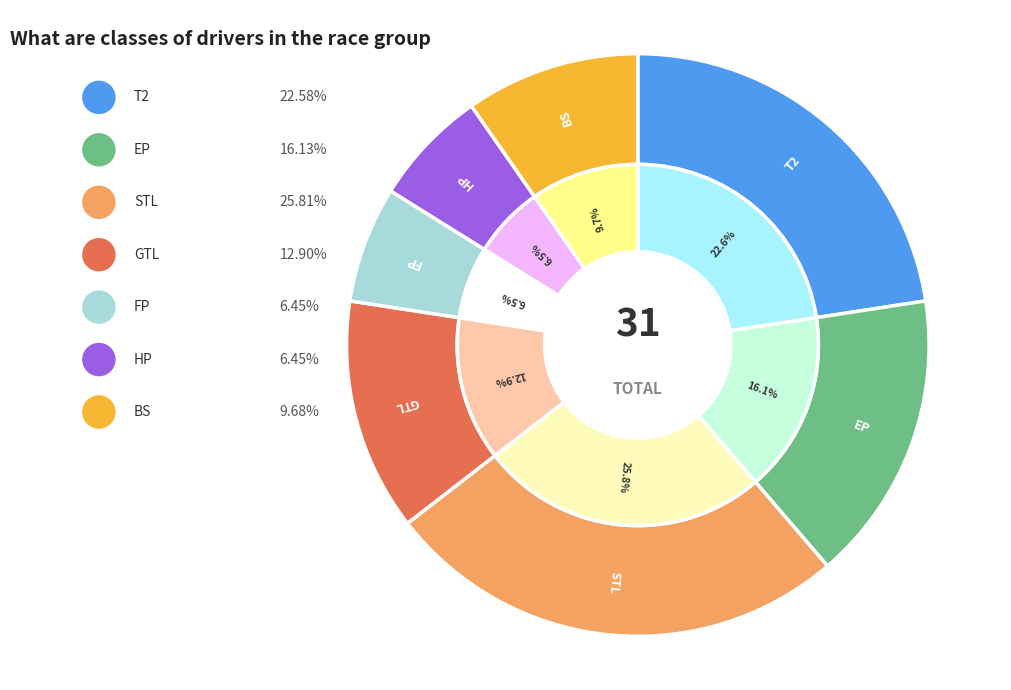

The HP slice represents 6% of the pie. True or false?

True